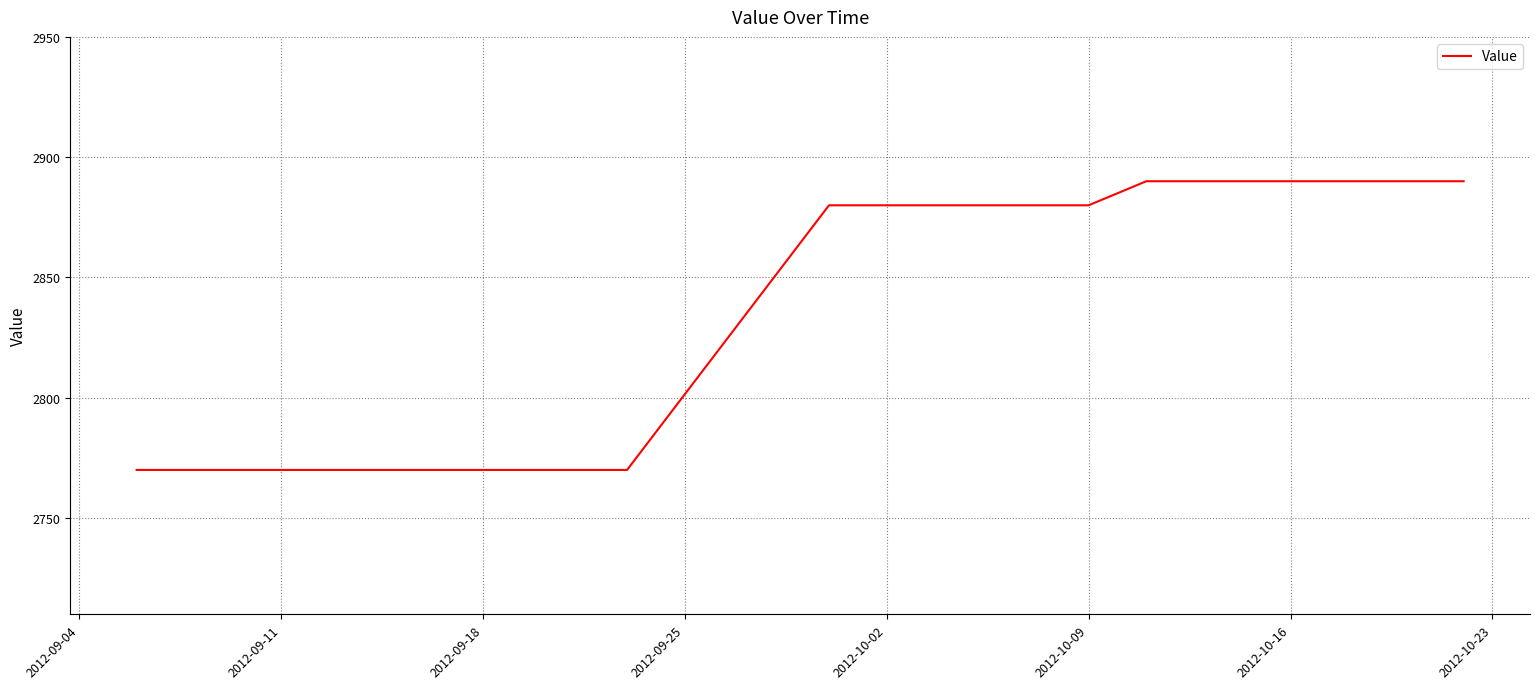

What is the smallest value displayed?

2770